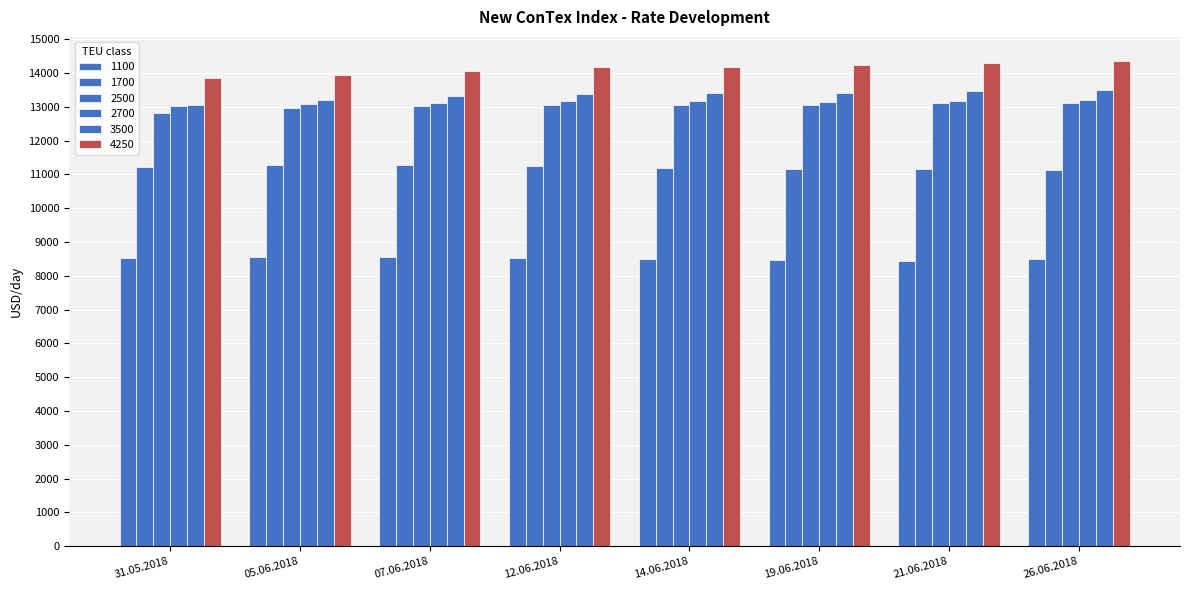

Is the value of 4250 at 07.06.2018 greater than the value of 1100 at 14.06.2018?

Yes